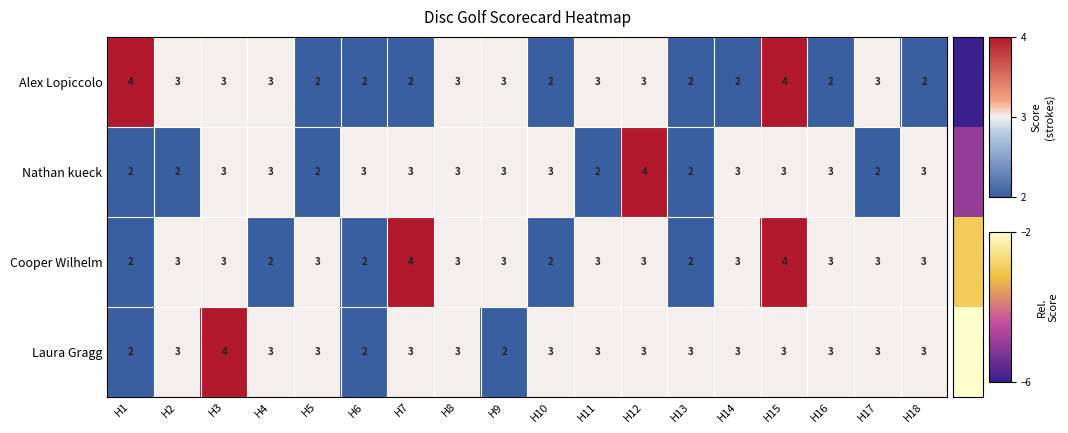

Read the Laura Gragg value at H18.

3